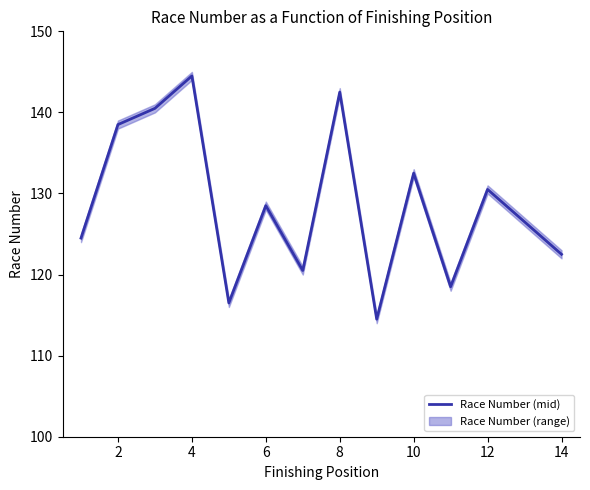

Where is Race Number (mid) nearest to the value 129?

6